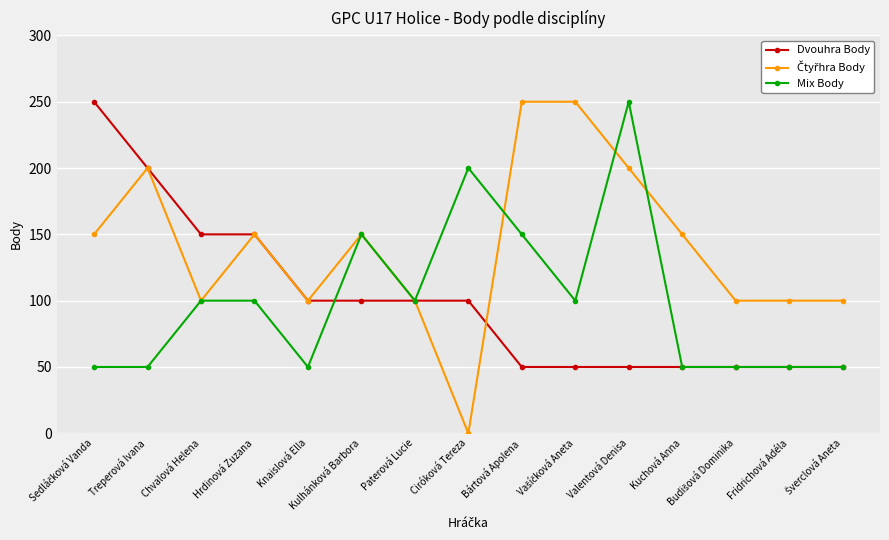

True or false: Dvouhra Body has a value of 50 at Fridrichová Adéla.

True